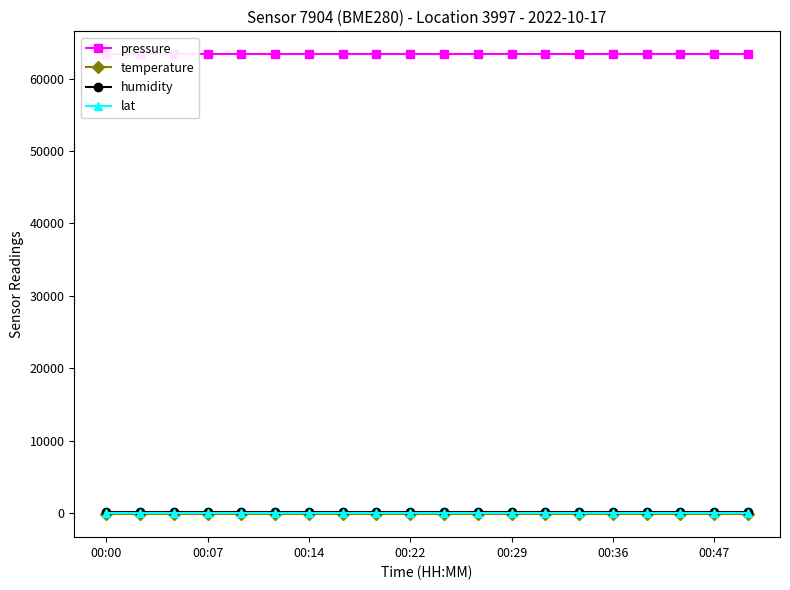

What is the sum of all pressure values?

1266771.2